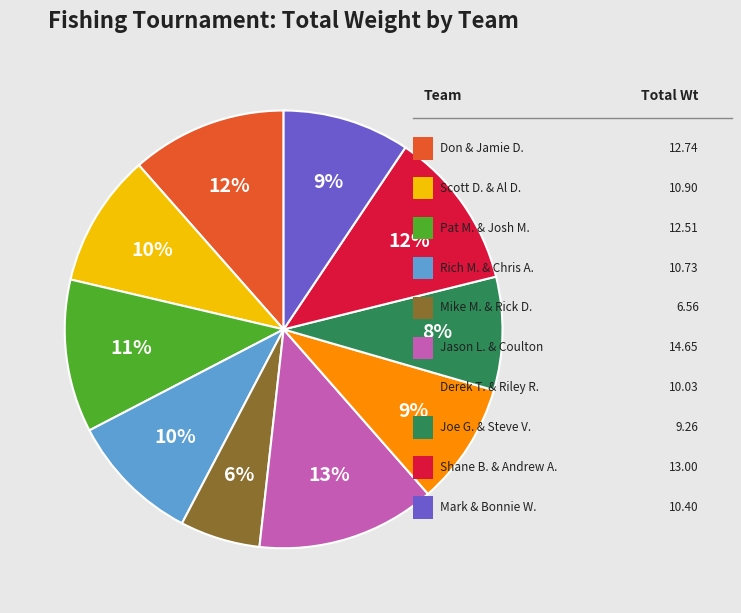

To the nearest percent, what is the difference between the largest and smallest slice percentages?

7%